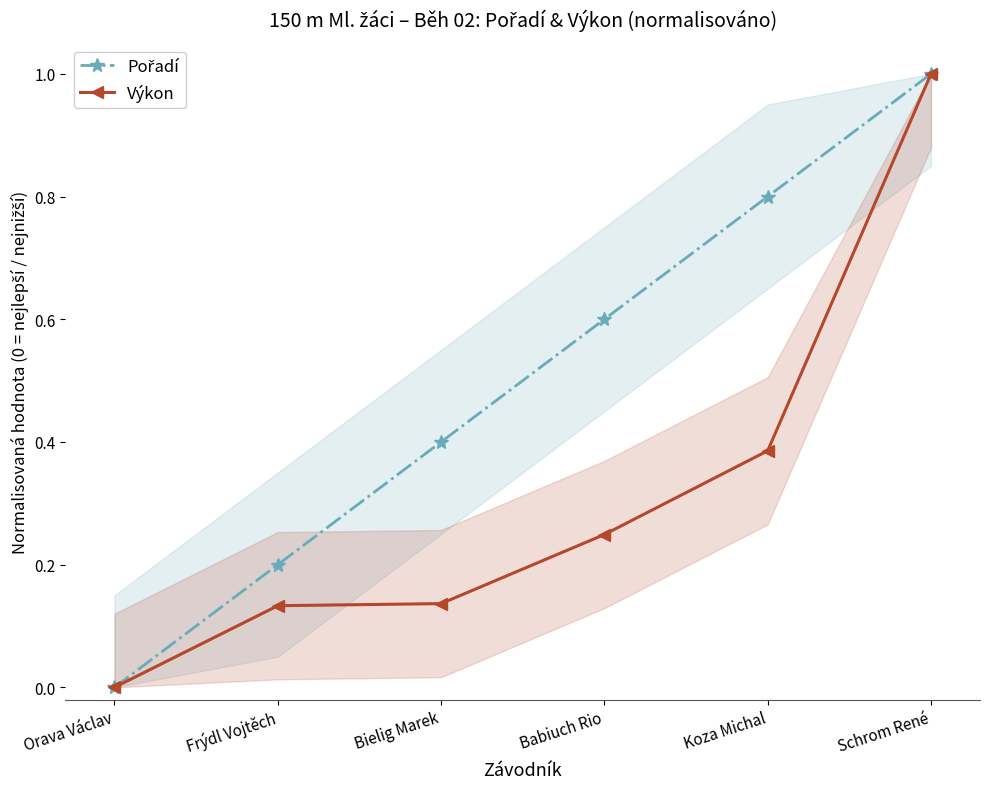

How many data points in Pořadí are above 0?

5